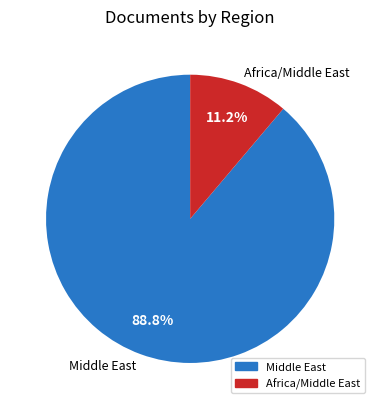

Is there a majority slice in this chart?

Yes